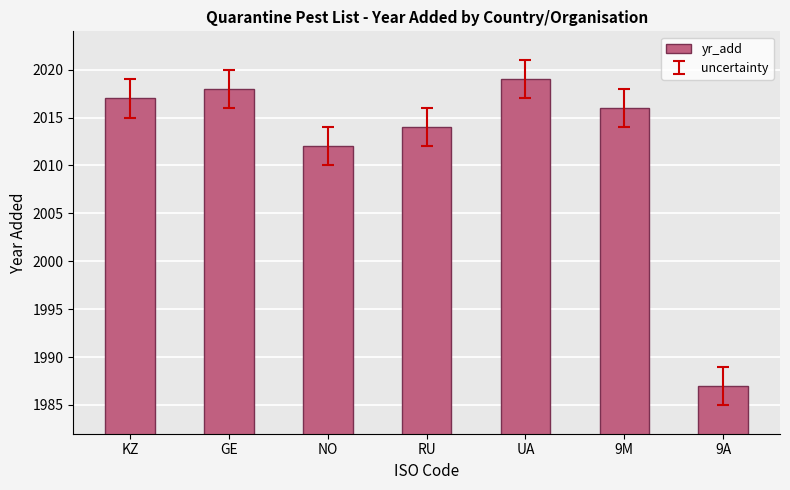

The value at UA is 950. True or false?

False